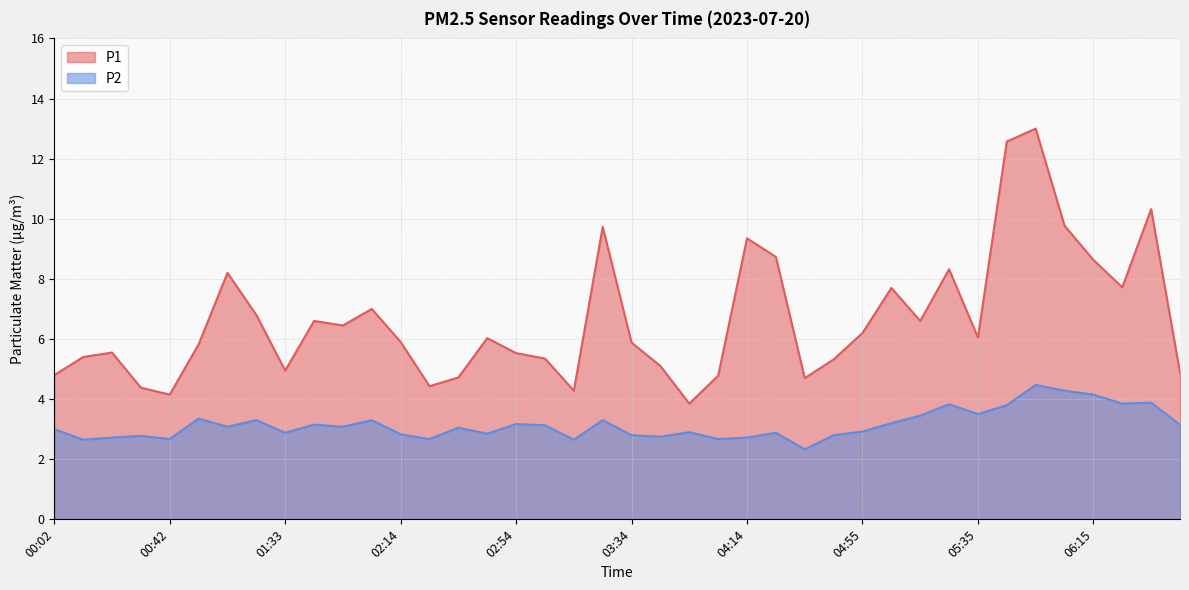

Rank the series by their average value, from highest to lowest.

P1, P2